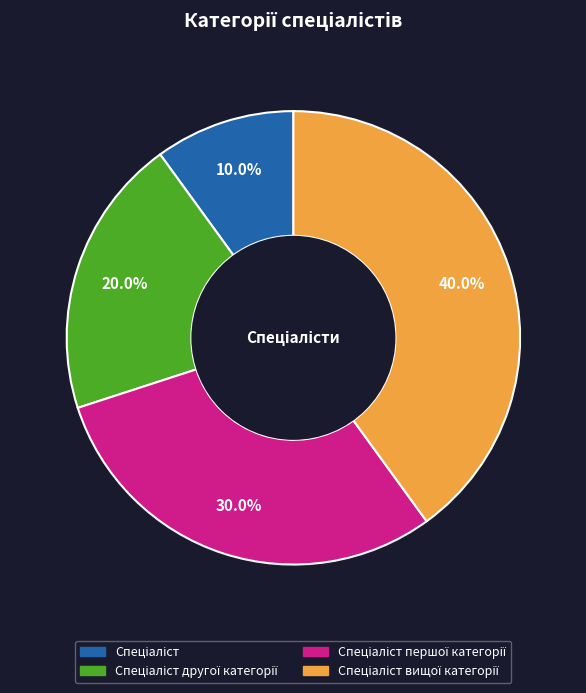

Is there any slice that represents more than half of the pie?

No